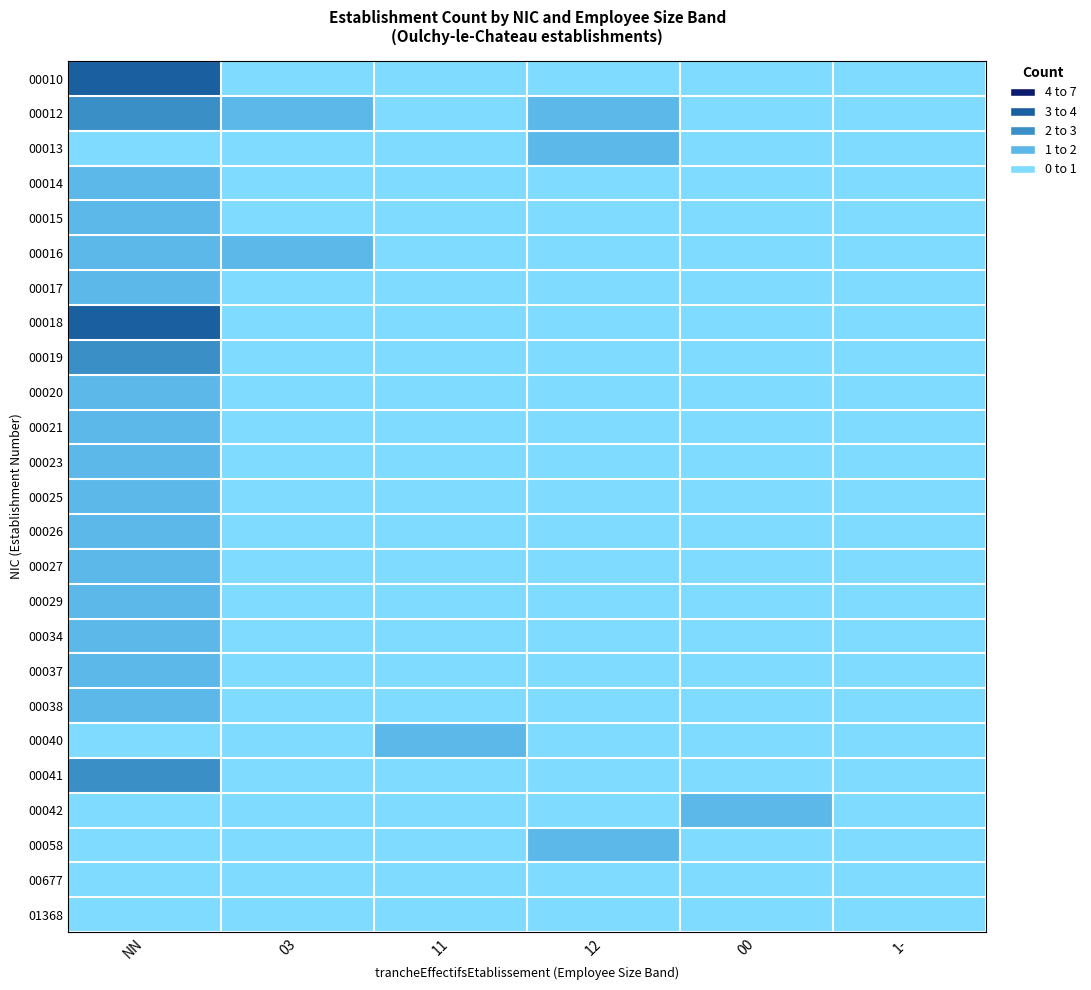

Reading left to right, transcribe all the data shown in this chart.

00010: NN=3	03=0	11=0	12=0	00=0	1-=0
00012: NN=2	03=1	11=0	12=1	00=0	1-=0
00013: NN=0	03=0	11=0	12=1	00=0	1-=0
00014: NN=1	03=0	11=0	12=0	00=0	1-=0
00015: NN=1	03=0	11=0	12=0	00=0	1-=0
00016: NN=1	03=1	11=0	12=0	00=0	1-=0
00017: NN=1	03=0	11=0	12=0	00=0	1-=0
00018: NN=3	03=0	11=0	12=0	00=0	1-=0
00019: NN=2	03=0	11=0	12=0	00=0	1-=0
00020: NN=1	03=0	11=0	12=0	00=0	1-=0
00021: NN=1	03=0	11=0	12=0	00=0	1-=0
00023: NN=1	03=0	11=0	12=0	00=0	1-=0
00025: NN=1	03=0	11=0	12=0	00=0	1-=0
00026: NN=1	03=0	11=0	12=0	00=0	1-=0
00027: NN=1	03=0	11=0	12=0	00=0	1-=0
00029: NN=1	03=0	11=0	12=0	00=0	1-=0
00034: NN=1	03=0	11=0	12=0	00=0	1-=0
00037: NN=1	03=0	11=0	12=0	00=0	1-=0
00038: NN=1	03=0	11=0	12=0	00=0	1-=0
00040: NN=0	03=0	11=1	12=0	00=0	1-=0
00041: NN=2	03=0	11=0	12=0	00=0	1-=0
00042: NN=0	03=0	11=0	12=0	00=1	1-=0
00058: NN=0	03=0	11=0	12=1	00=0	1-=0
00677: NN=0	03=0	11=0	12=0	00=0	1-=0
01368: NN=0	03=0	11=0	12=0	00=0	1-=0